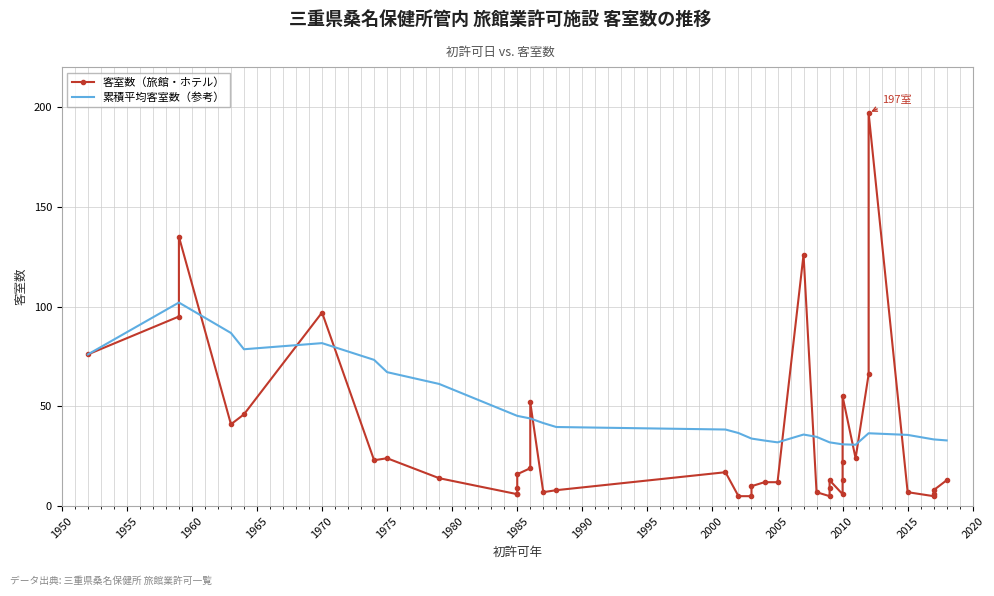

What is the lowest value of the 累積平均客室数（参考） series?

30.8